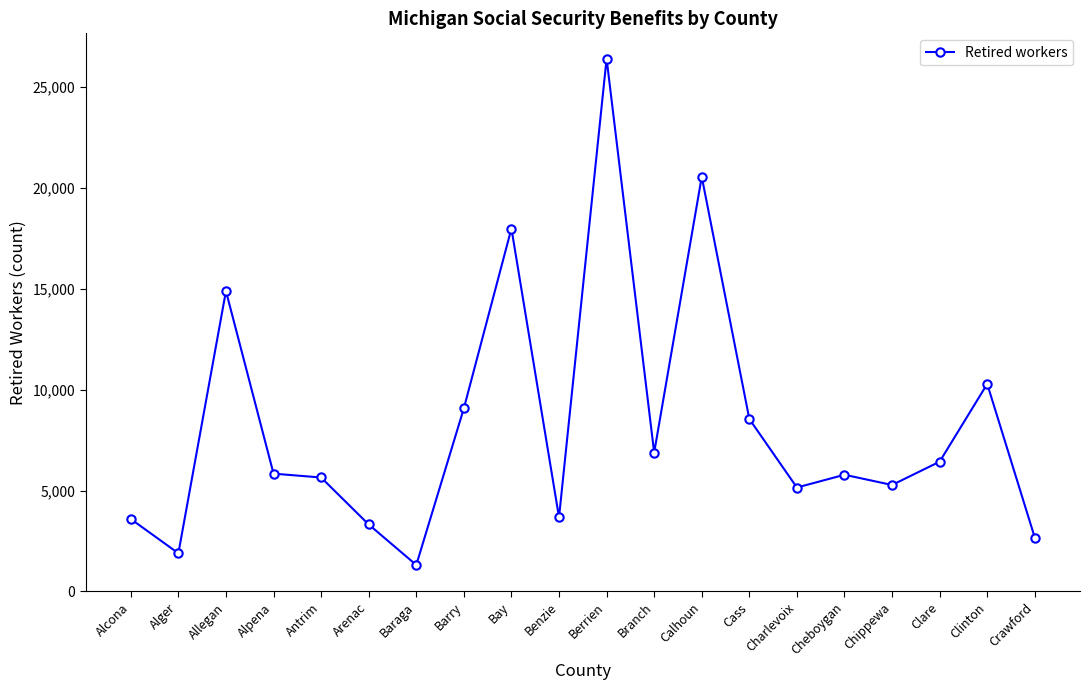

The chart shows a value of 20554 at Calhoun. True or false?

True